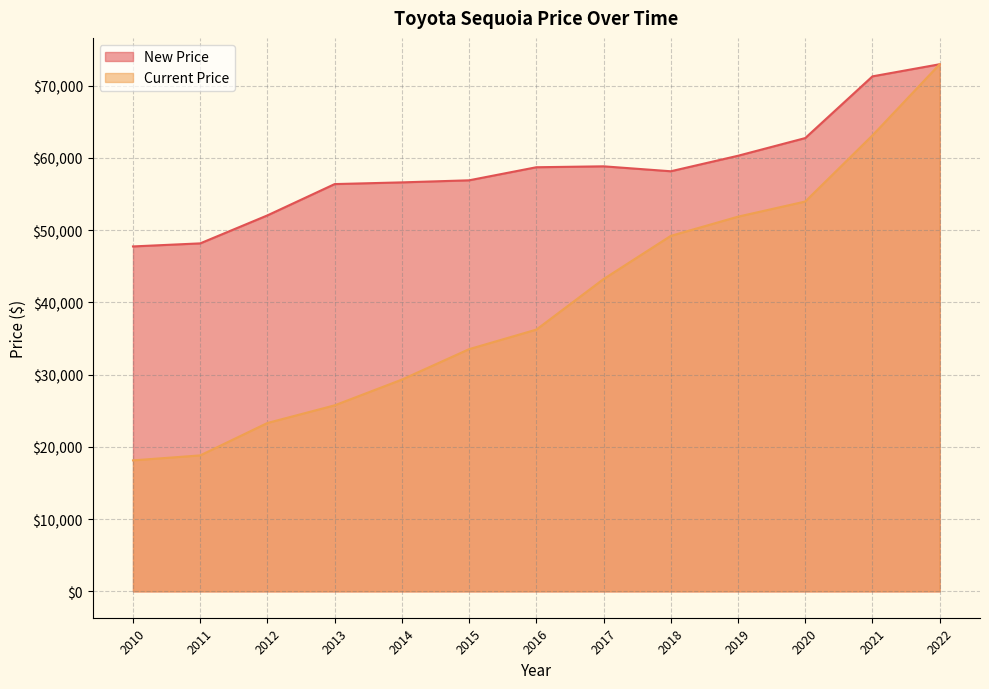

Which series has the largest total across all categories?

New Price